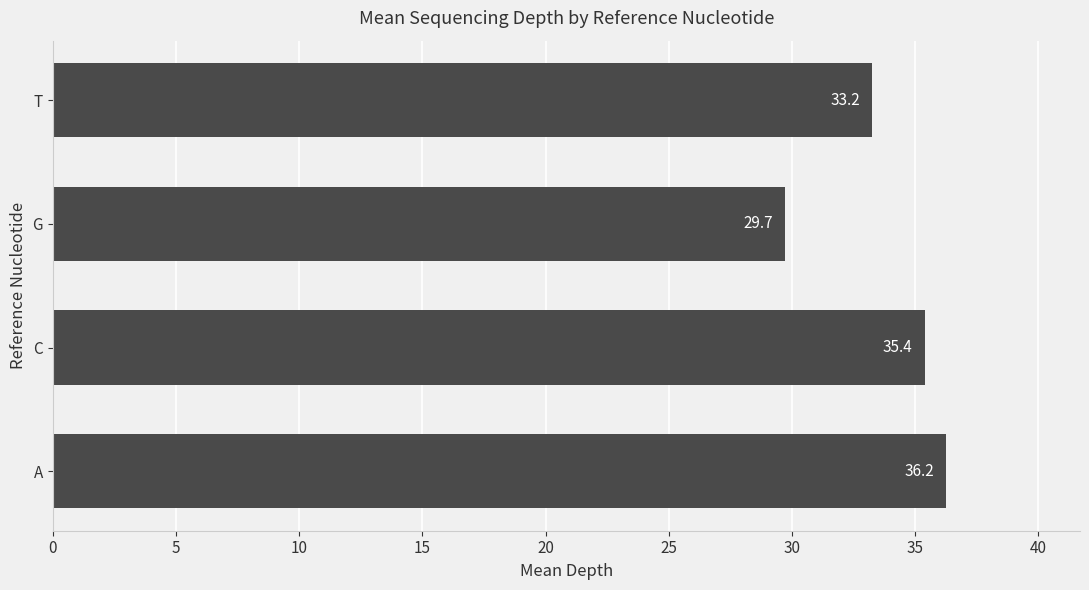

At which label is the value closest to 32?

T